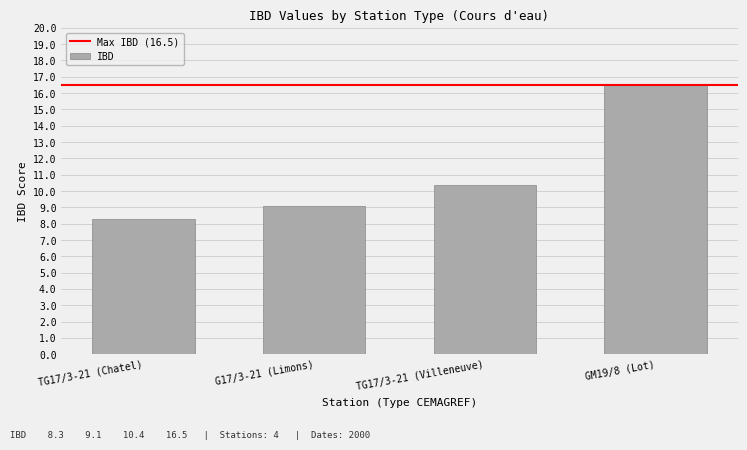

Reading left to right, list all the values displayed in this chart.

8.3	9.1	10.4	16.5